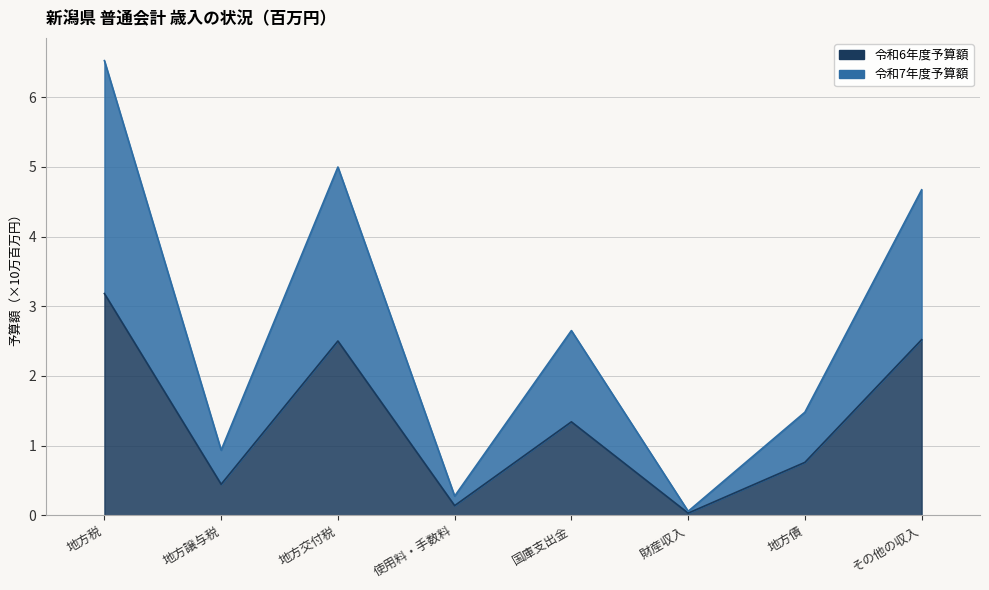

True or false: 令和7年度予算額 and 令和6年度予算額 intersect in this chart.

False